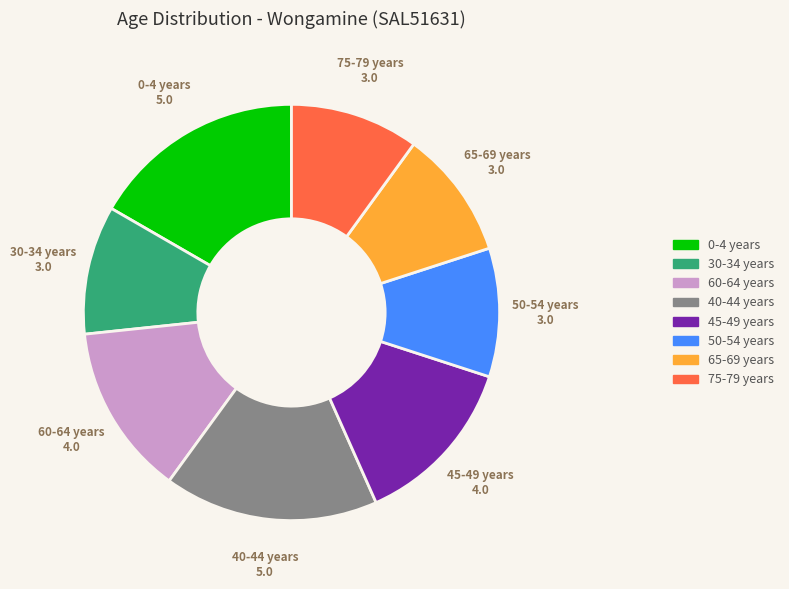

True or false: 0-4 years accounts for 30% of the total.

False